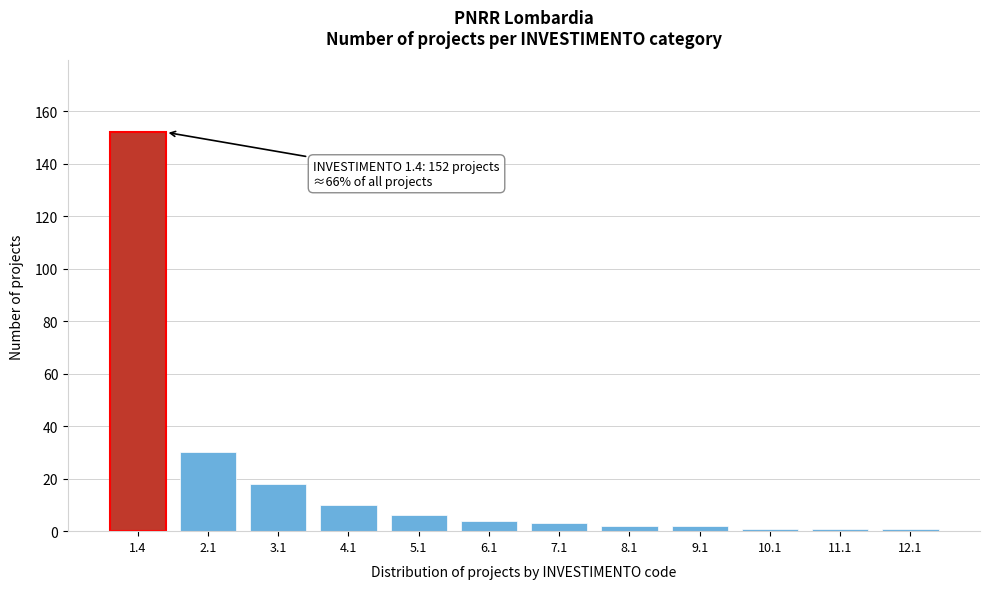

Reading left to right, what are all the values shown in this chart?

1.4=152	2.1=30	3.1=18	4.1=10	5.1=6	6.1=4	7.1=3	8.1=2	9.1=2	10.1=1	11.1=1	12.1=1